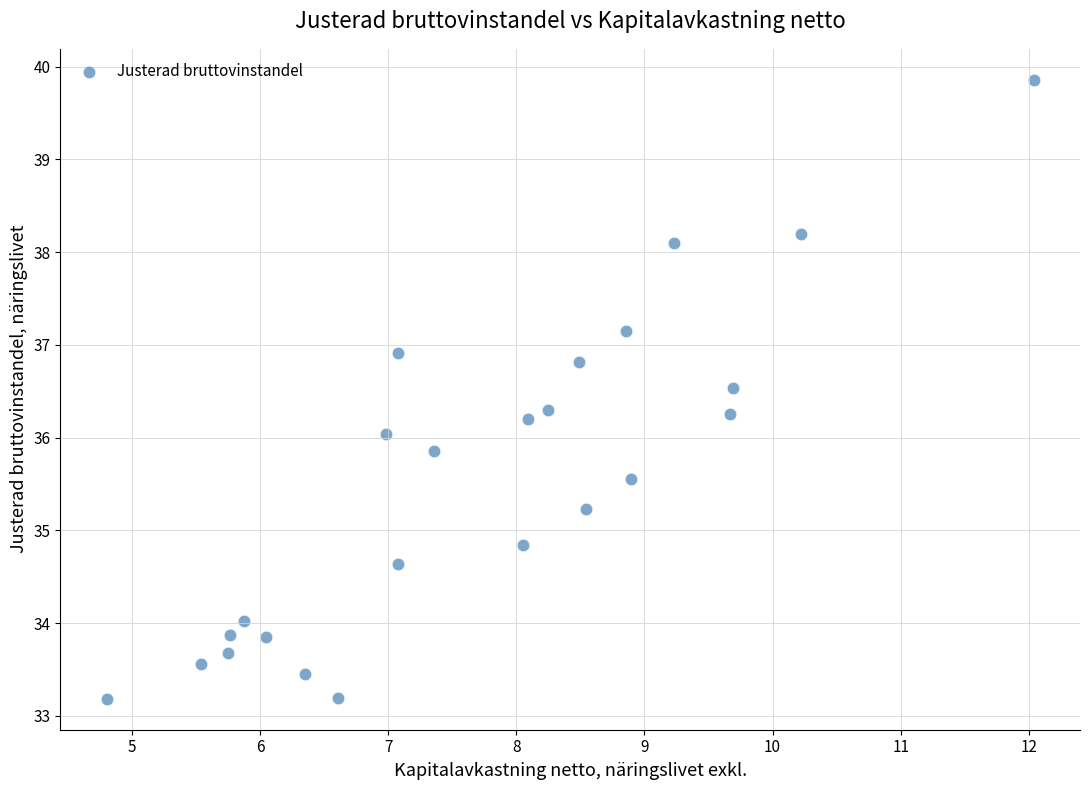

What is the range of X values (max minus min)?

7.2